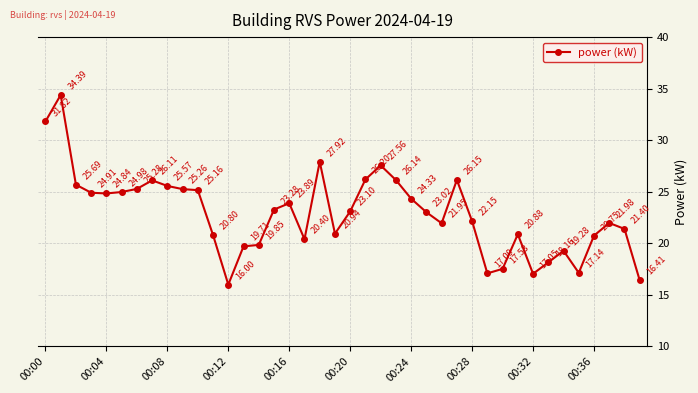

True or false: there are more than 2 points higher than both neighbors.

True